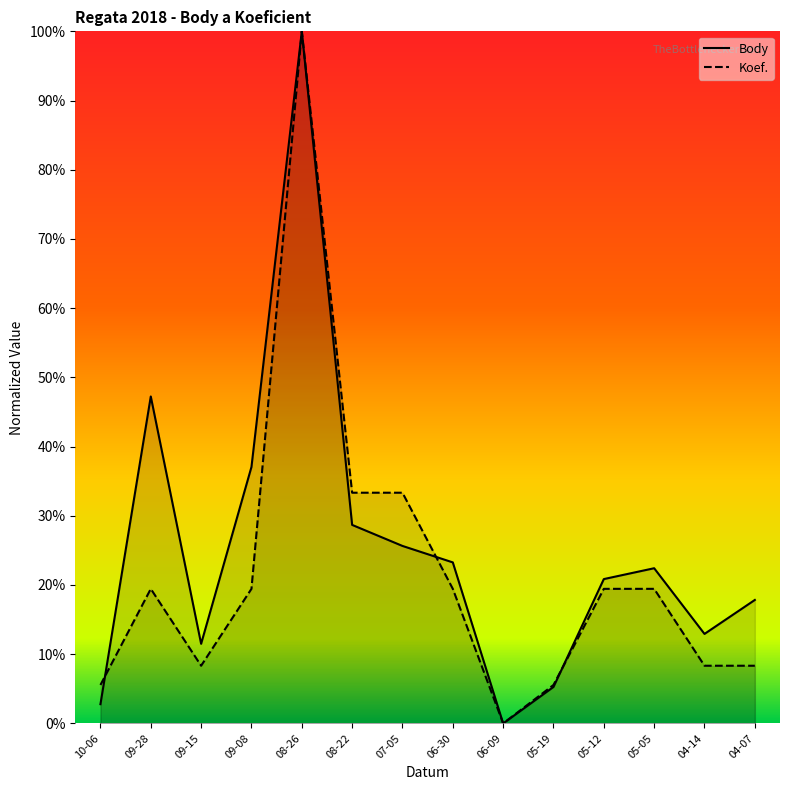

The value of Body at 04-07 is 0.2. True or false?

True